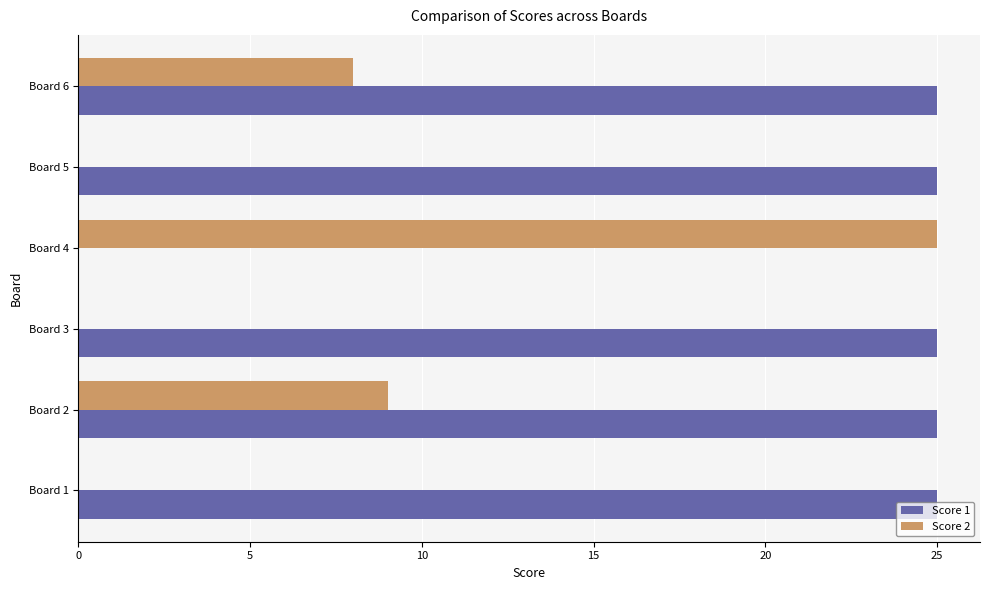

Is the value of Score 2 at Board 2 greater than the value of Score 1 at Board 5?

No